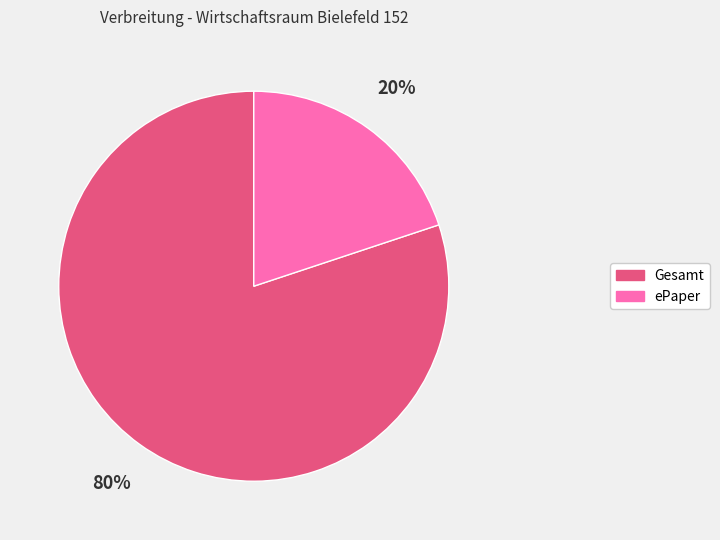

What is the largest slice in the pie chart?

Gesamt